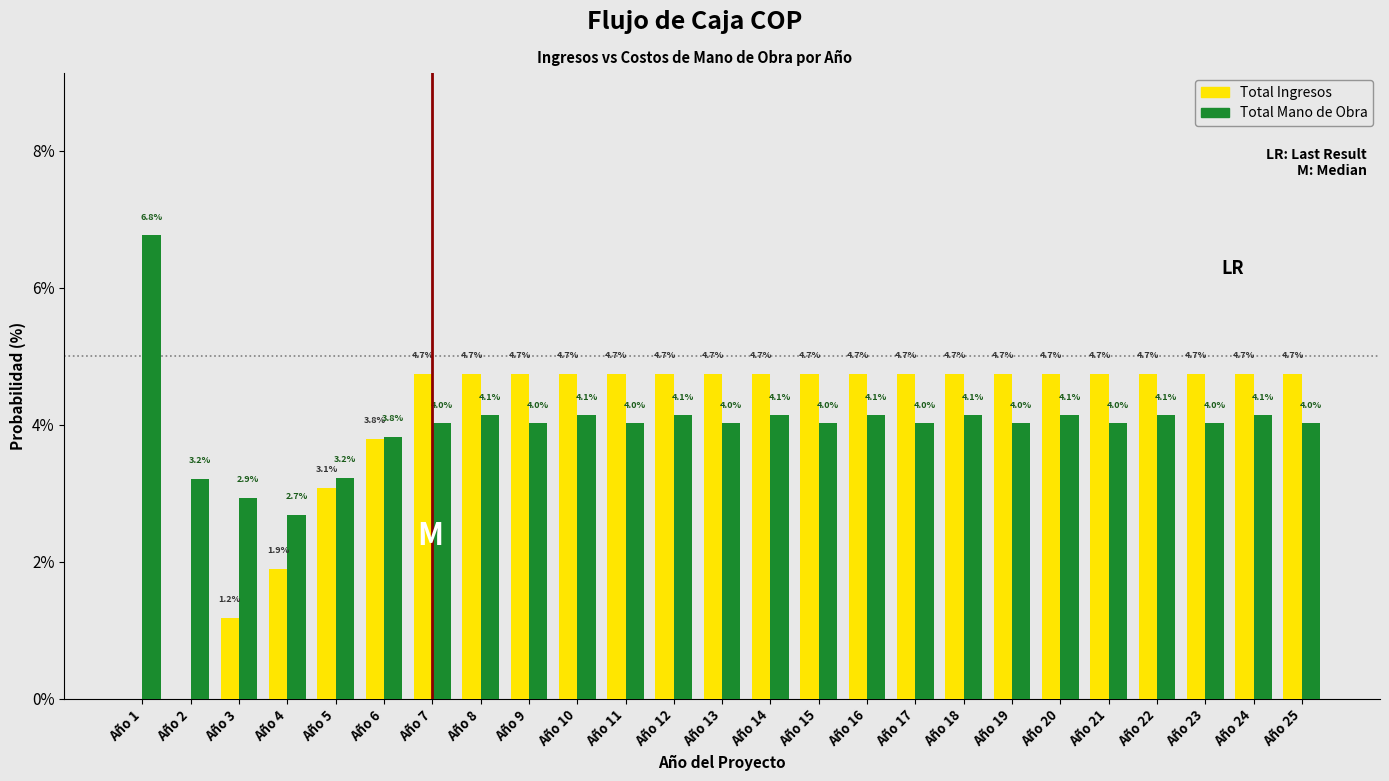

Reading left to right, what are all the values shown in this chart?

Total Ingresos: Año 1=0.0	Año 2=0.0	Año 3=1.2	Año 4=1.9	Año 5=3.1	Año 6=3.8	Año 7=4.7	Año 8=4.7	Año 9=4.7	Año 10=4.7	Año 11=4.7	Año 12=4.7	Año 13=4.7	Año 14=4.7	Año 15=4.7	Año 16=4.7	Año 17=4.7	Año 18=4.7	Año 19=4.7	Año 20=4.7	Año 21=4.7	Año 22=4.7	Año 23=4.7	Año 24=4.7	Año 25=4.7
Total Mano de Obra: Año 1=6.8	Año 2=3.2	Año 3=2.9	Año 4=2.7	Año 5=3.2	Año 6=3.8	Año 7=4.0	Año 8=4.1	Año 9=4.0	Año 10=4.1	Año 11=4.0	Año 12=4.1	Año 13=4.0	Año 14=4.1	Año 15=4.0	Año 16=4.1	Año 17=4.0	Año 18=4.1	Año 19=4.0	Año 20=4.1	Año 21=4.0	Año 22=4.1	Año 23=4.0	Año 24=4.1	Año 25=4.0